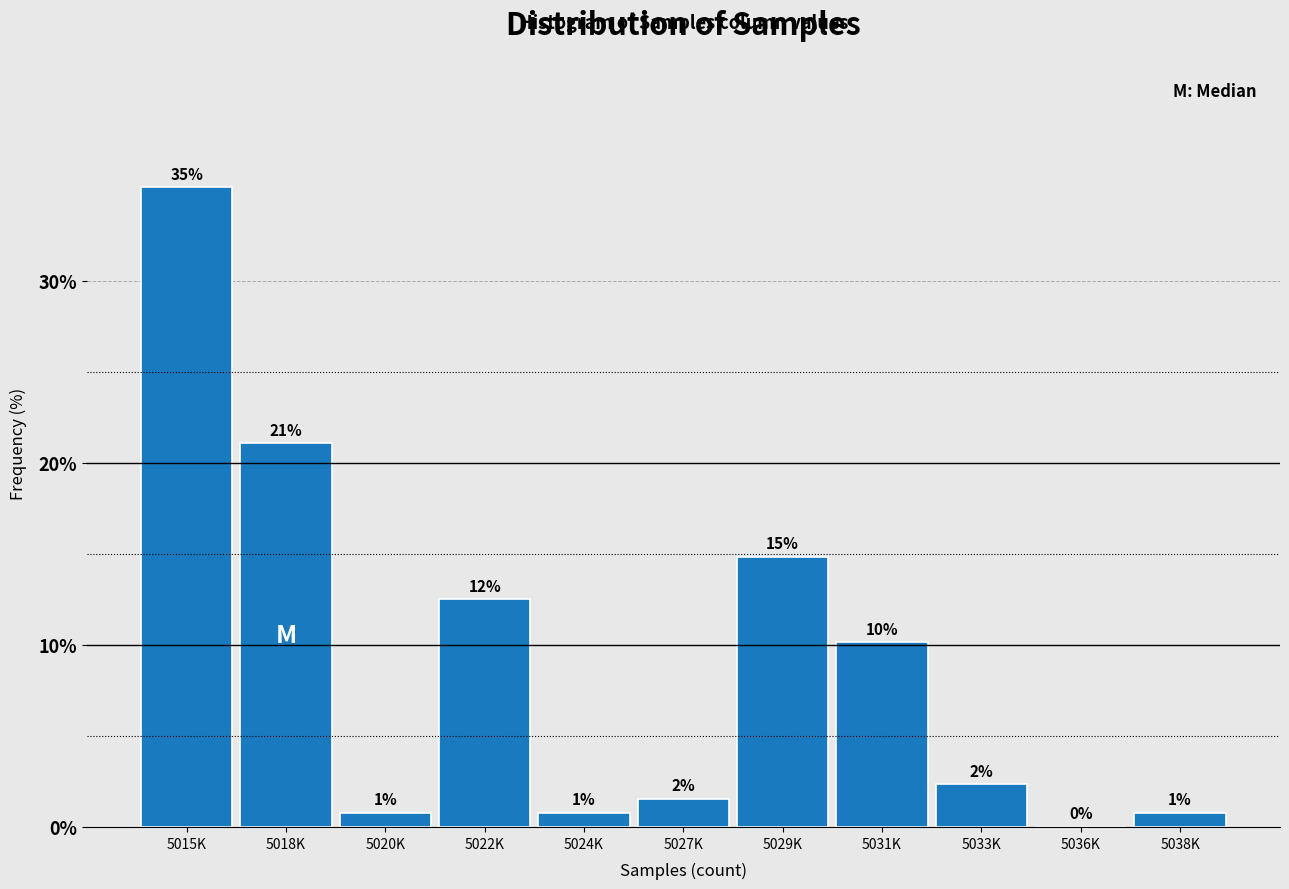

Are the bars horizontal?

No